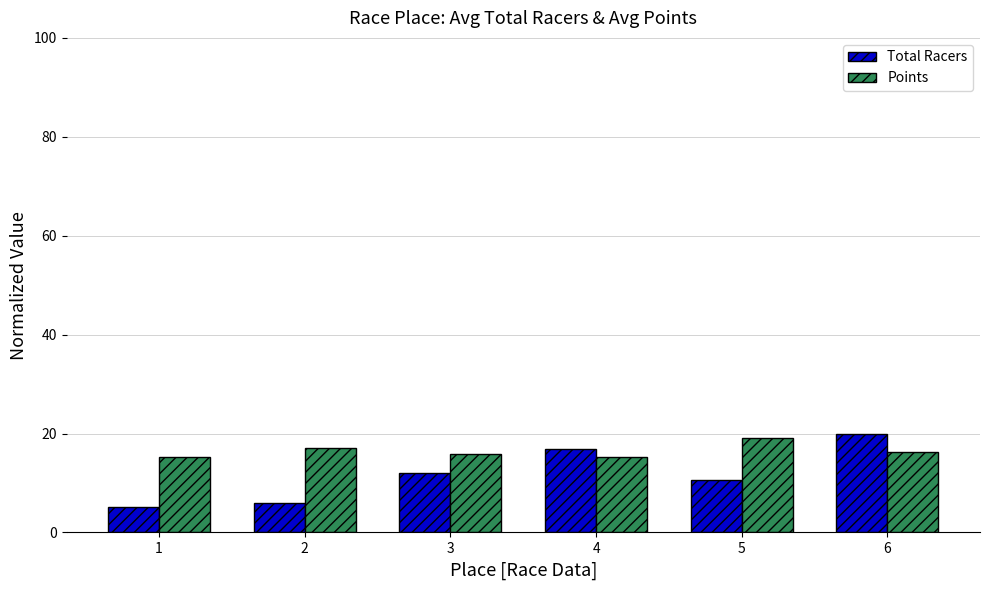

The Total Racers series shows 23.2 at 4. True or false?

False